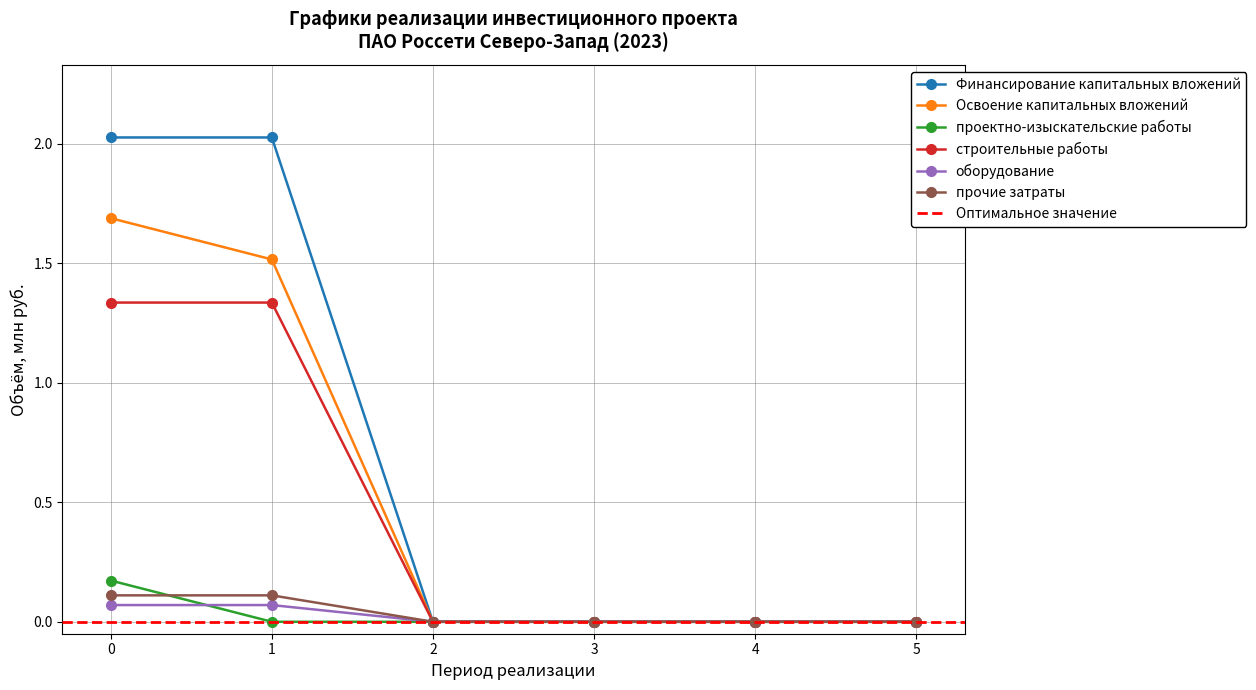

True or false: прочие затраты has a value of -0.0 at 5.

False